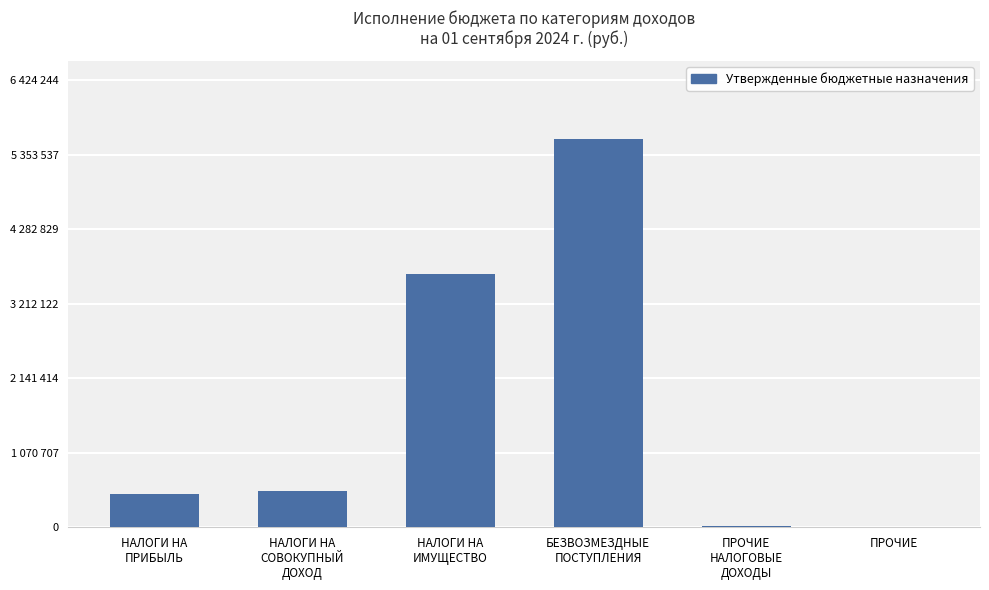

List the labels in order of value, largest first.

БЕЗВОЗМЕЗДНЫЕ
ПОСТУПЛЕНИЯ, НАЛОГИ НА
ИМУЩЕСТВО, НАЛОГИ НА
СОВОКУПНЫЙ
ДОХОД, НАЛОГИ НА
ПРИБЫЛЬ, ПРОЧИЕ
НАЛОГОВЫЕ
ДОХОДЫ, ПРОЧИЕ